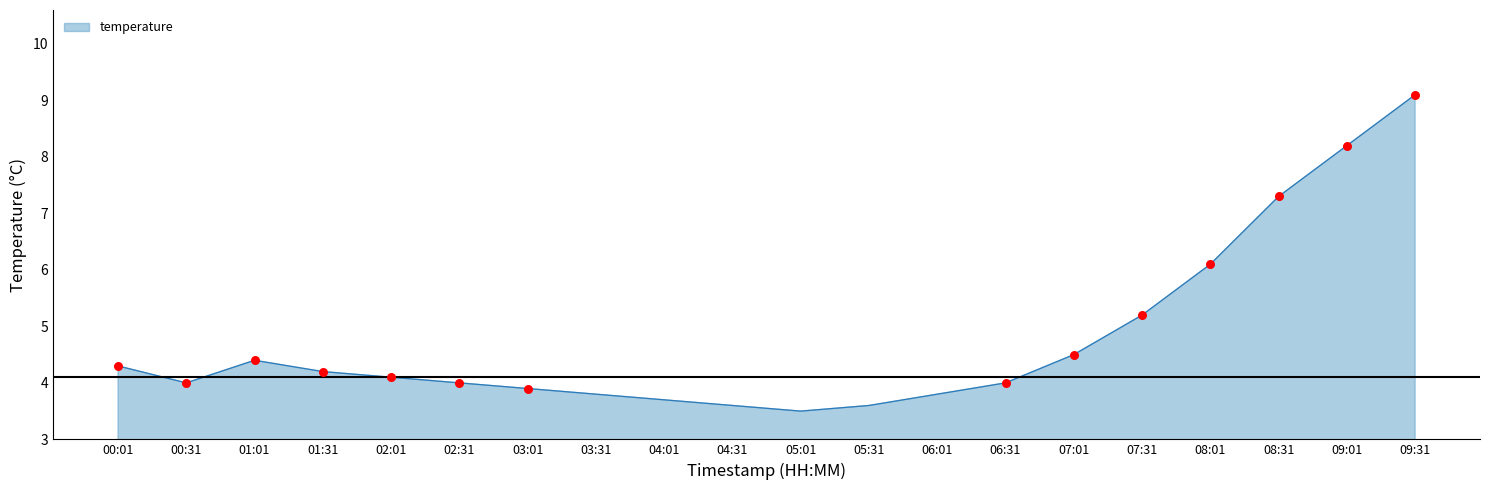

Approximately how many times larger is the value at 08:01 compared to 00:01?

1.4